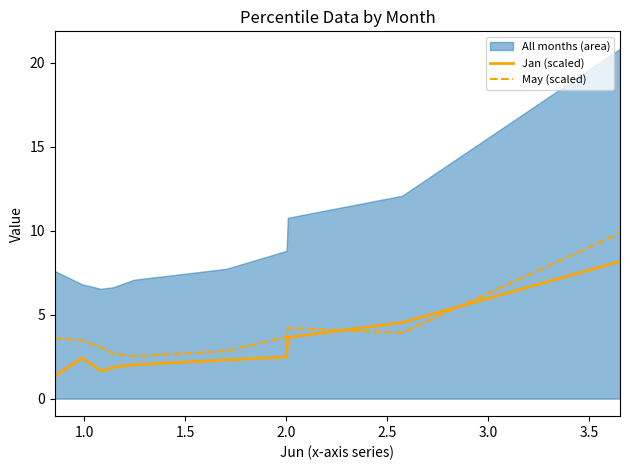

What is the maximum value for Jan (scaled)?

8.2